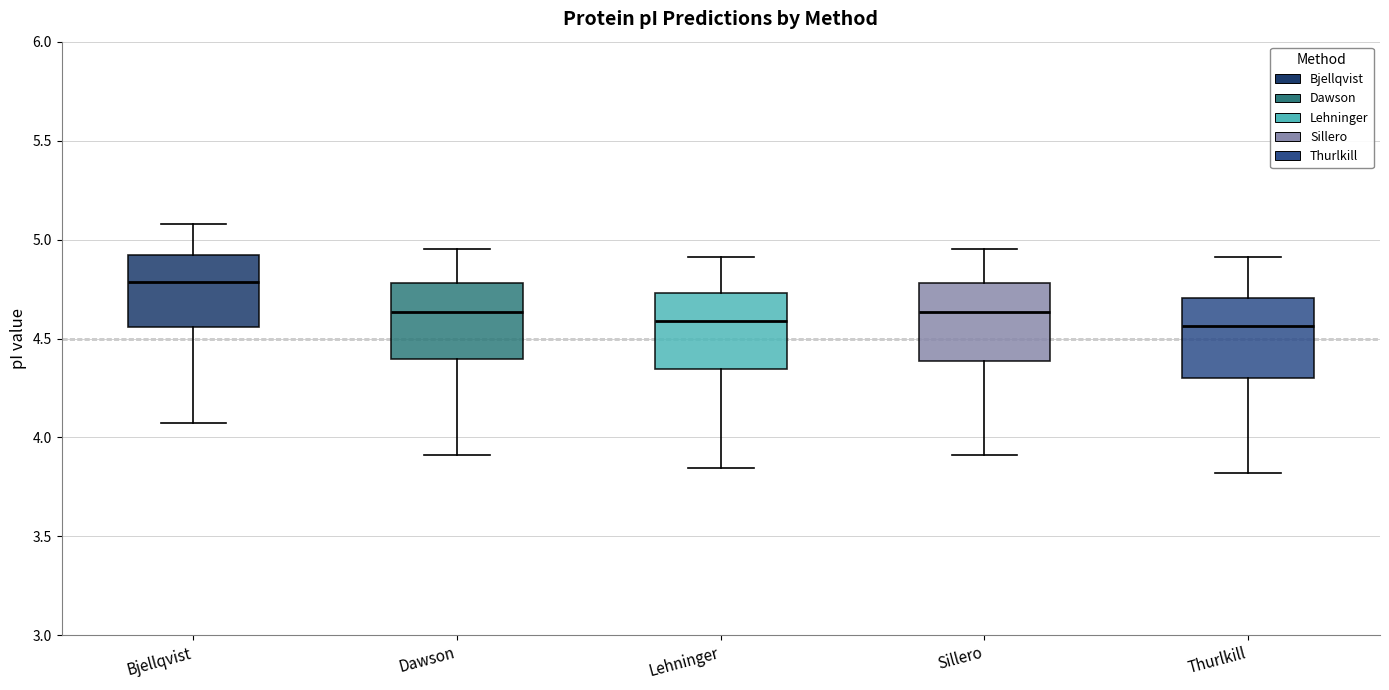

Reading left to right, read every box against the y-axis: the position of its median line, the range the box covers, and the ends of its whiskers. The values are not printed on the chart, so give them approximately, as read against the axis.

Bjellqvist: median 4.80, box 4.55 to 4.90, whiskers 4.10 to 5.10
Dawson: median 4.65, box 4.40 to 4.80, whiskers 3.90 to 4.95
Lehninger: median 4.60, box 4.35 to 4.75, whiskers 3.85 to 4.90
Sillero: median 4.65, box 4.40 to 4.80, whiskers 3.90 to 4.95
Thurlkill: median 4.55, box 4.30 to 4.70, whiskers 3.80 to 4.90